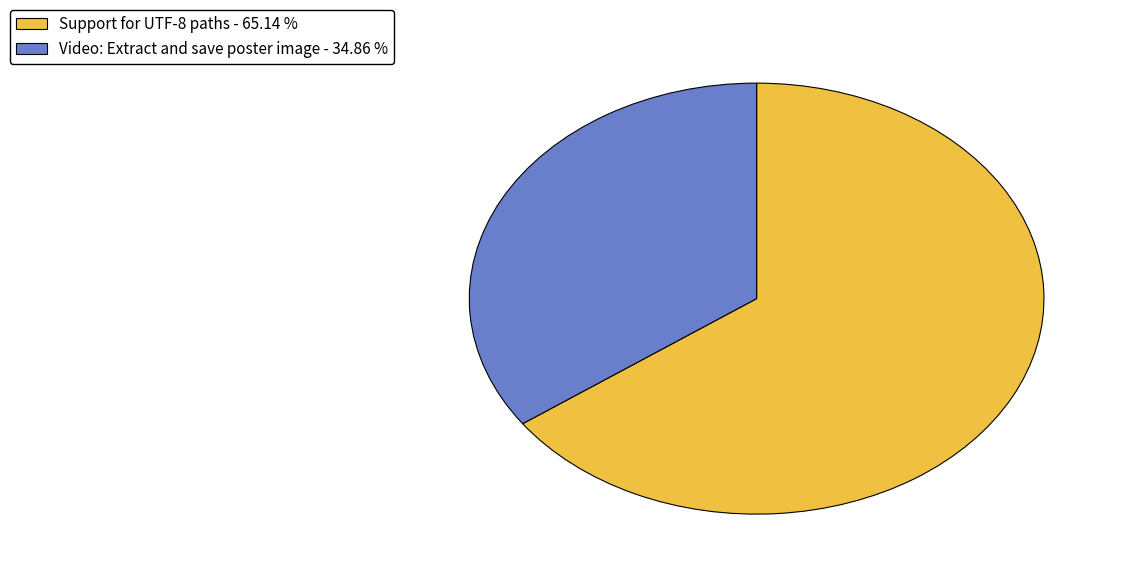

Which category accounts for the majority?

Support for UTF-8 paths